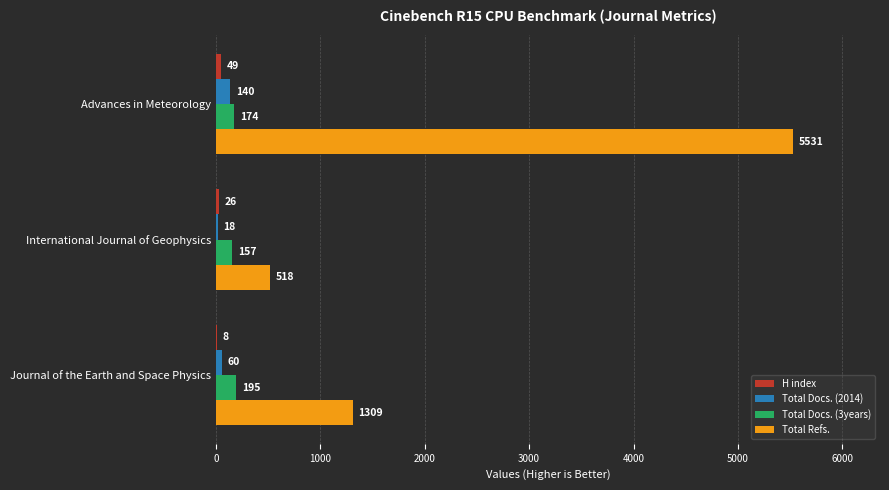

What is the maximum value for Total Refs.?

5531